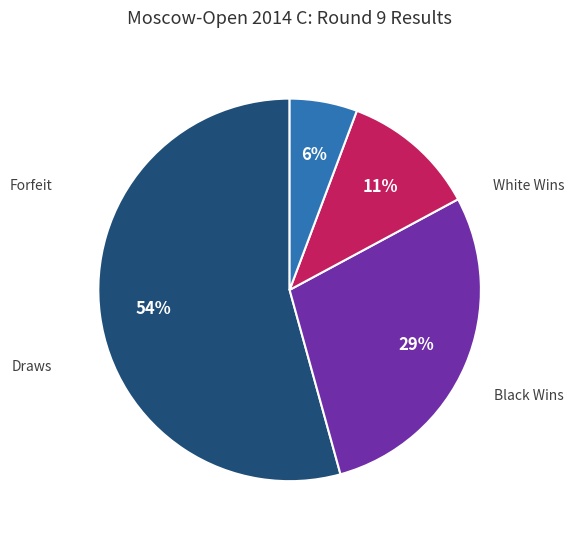

Is there a majority slice in this chart?

Yes